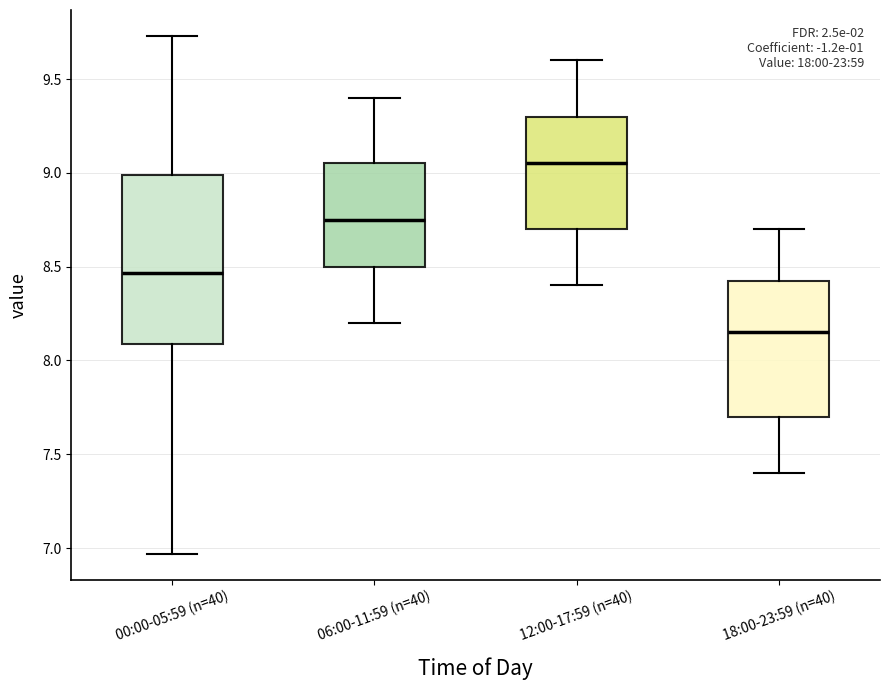

Reading left to right, read every box against the y-axis: the position of its median line, the range the box covers, and the ends of its whiskers. The values are not printed on the chart, so give them approximately, as read against the axis.

00:00-05:59 (n=40): median 8.45, box 8.10 to 9.00, whiskers 6.95 to 9.75
06:00-11:59 (n=40): median 8.75, box 8.50 to 9.05, whiskers 8.20 to 9.40
12:00-17:59 (n=40): median 9.05, box 8.70 to 9.30, whiskers 8.40 to 9.60
18:00-23:59 (n=40): median 8.15, box 7.70 to 8.45, whiskers 7.40 to 8.70